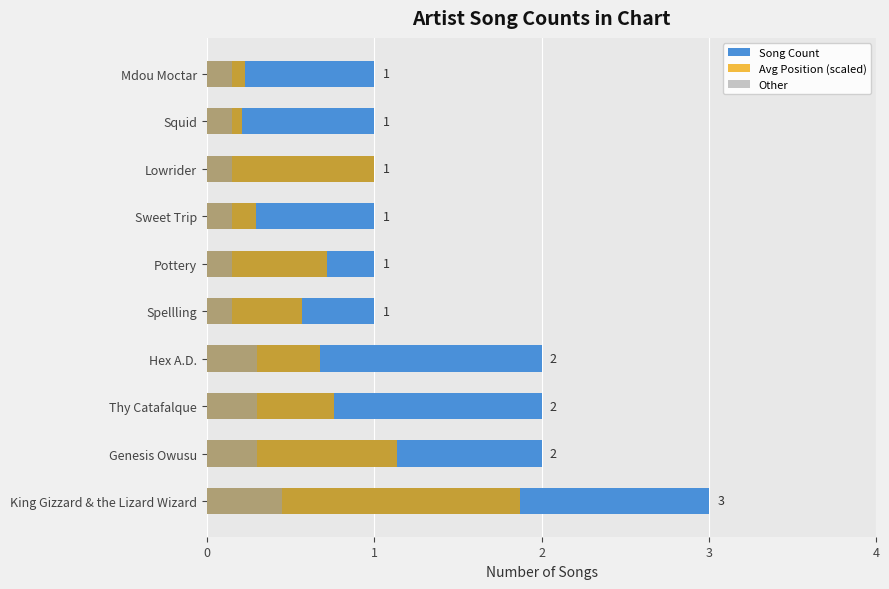

At Lowrider, list the series in order from largest to smallest.

Song Count, Avg Position (scaled), Other